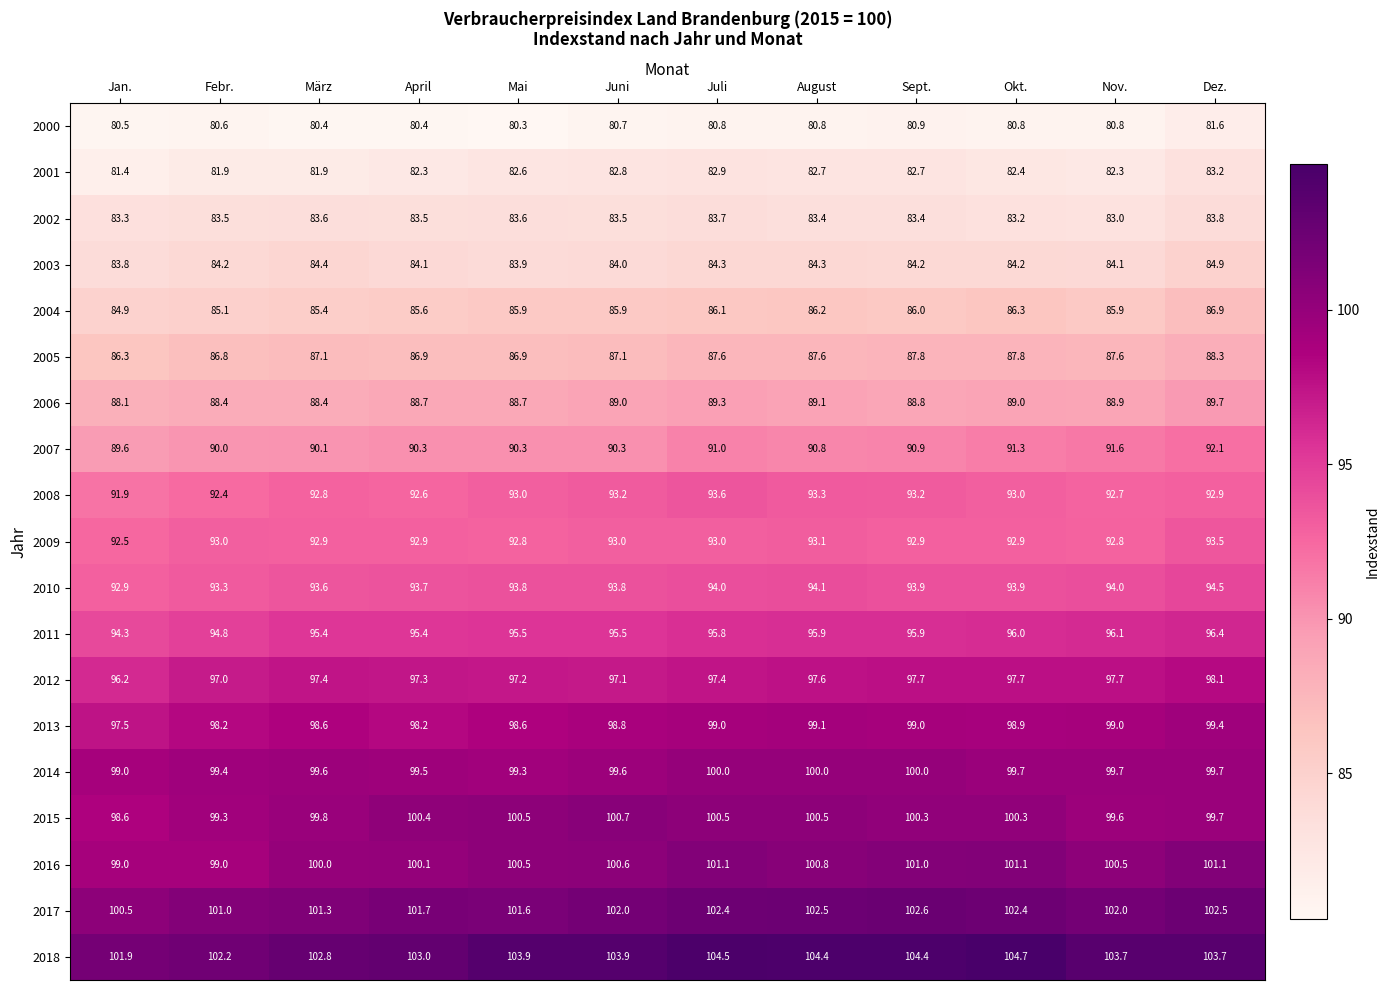

Which series has the largest range (max minus min)?

2018